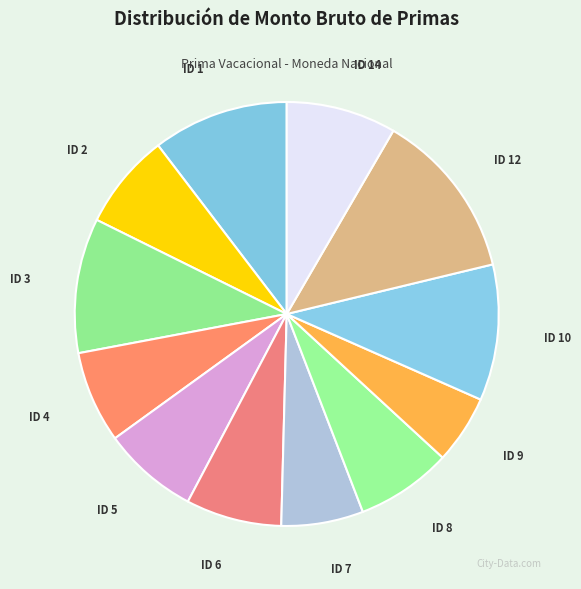

The ID 9 slice represents 1% of the pie. True or false?

False